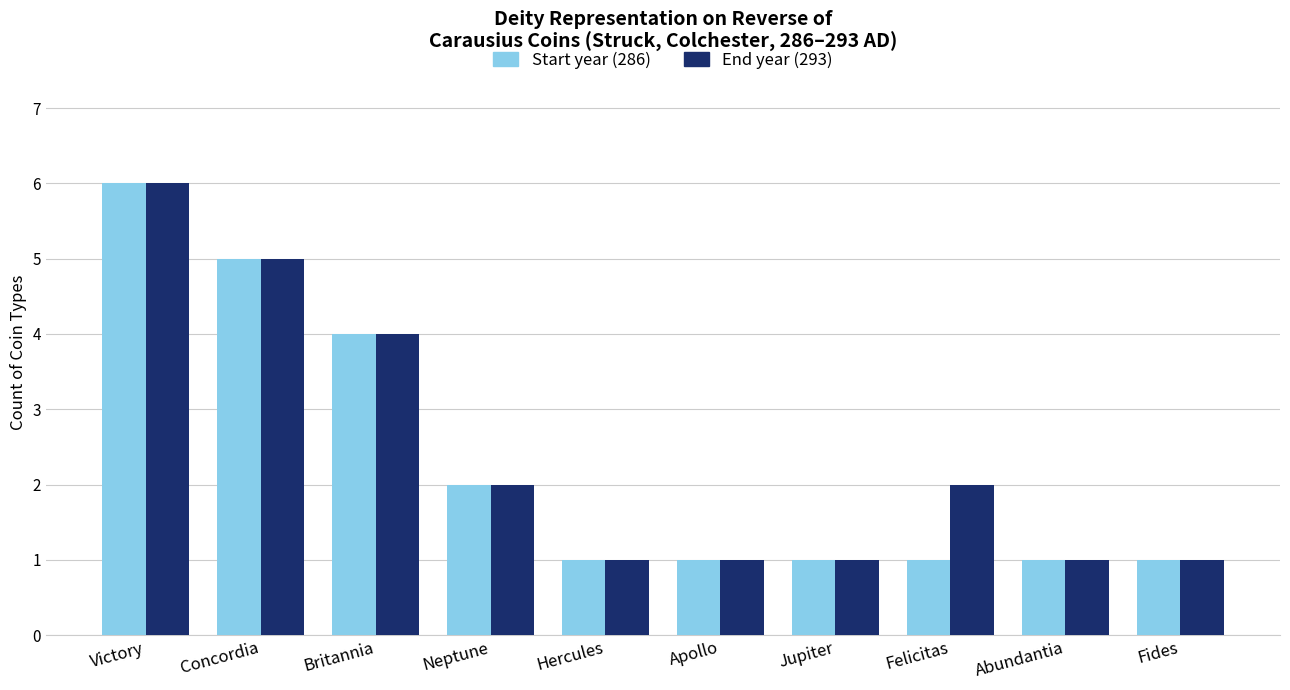

At which category is the sum across all series the highest?

Victory